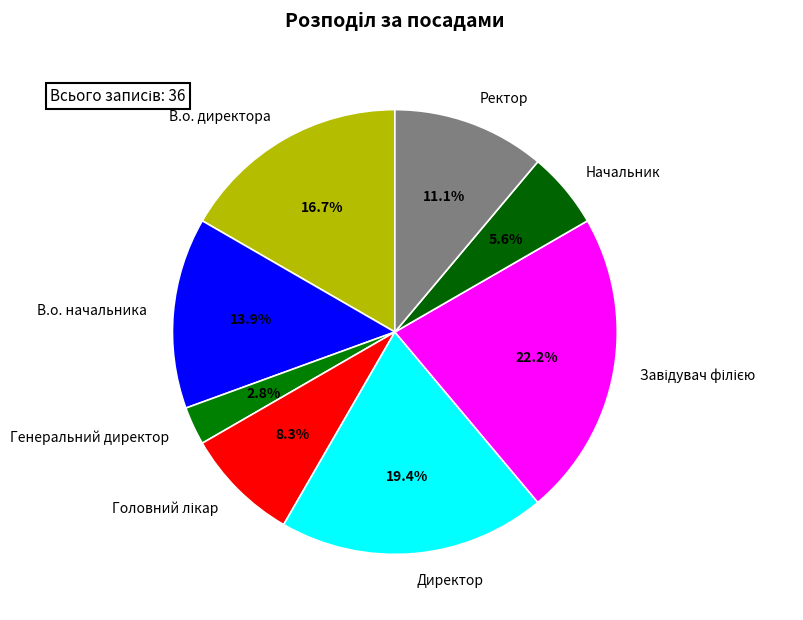

Combined, do Ректор and В.о. начальника account for over 50%?

No